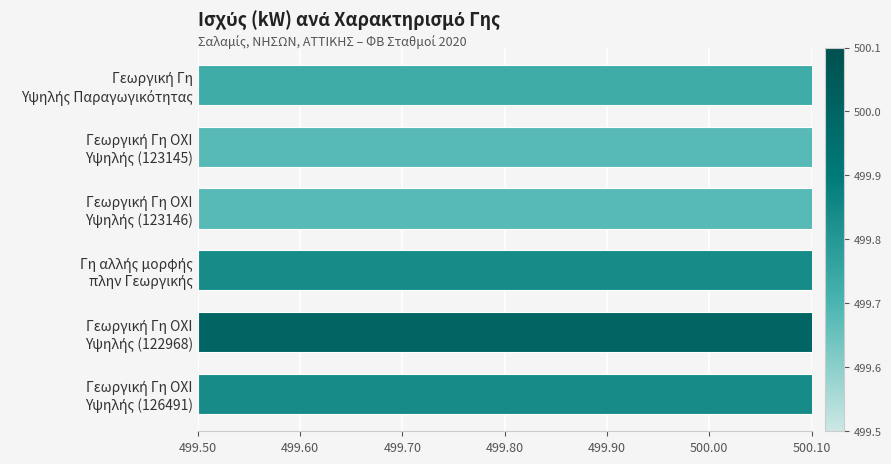

Are the bars horizontal?

Yes